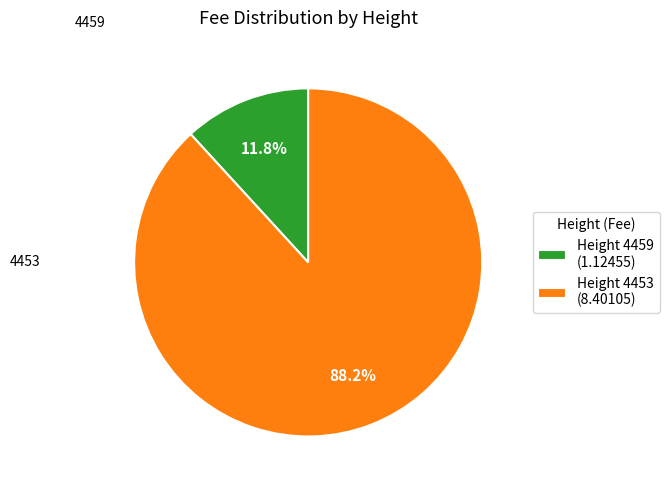

Between Height 4459 (1.12455) and Height 4453 (8.40105), which is larger?

Height 4453 (8.40105)